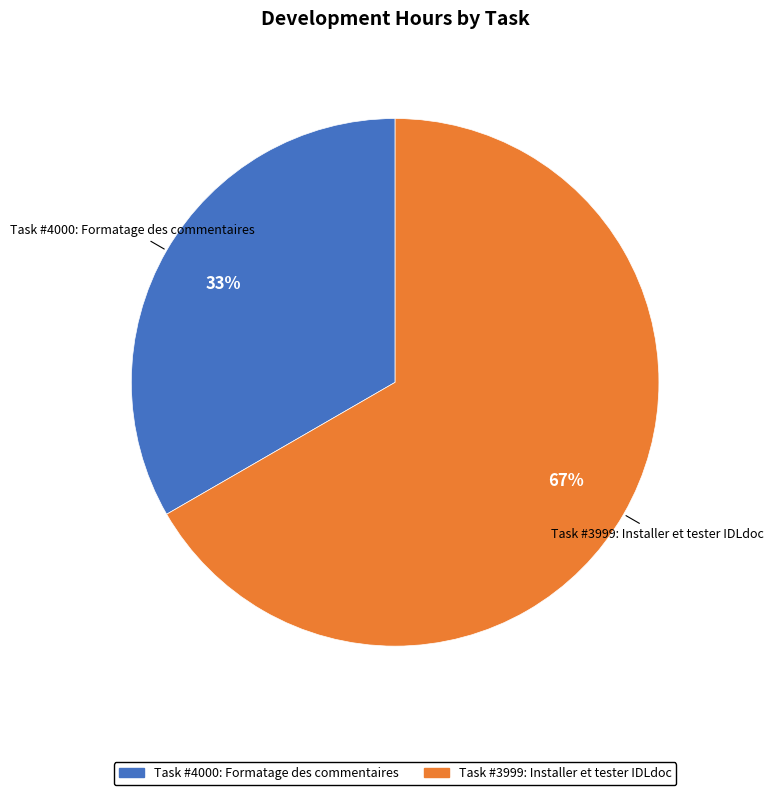

Count the number of slices in the pie.

2